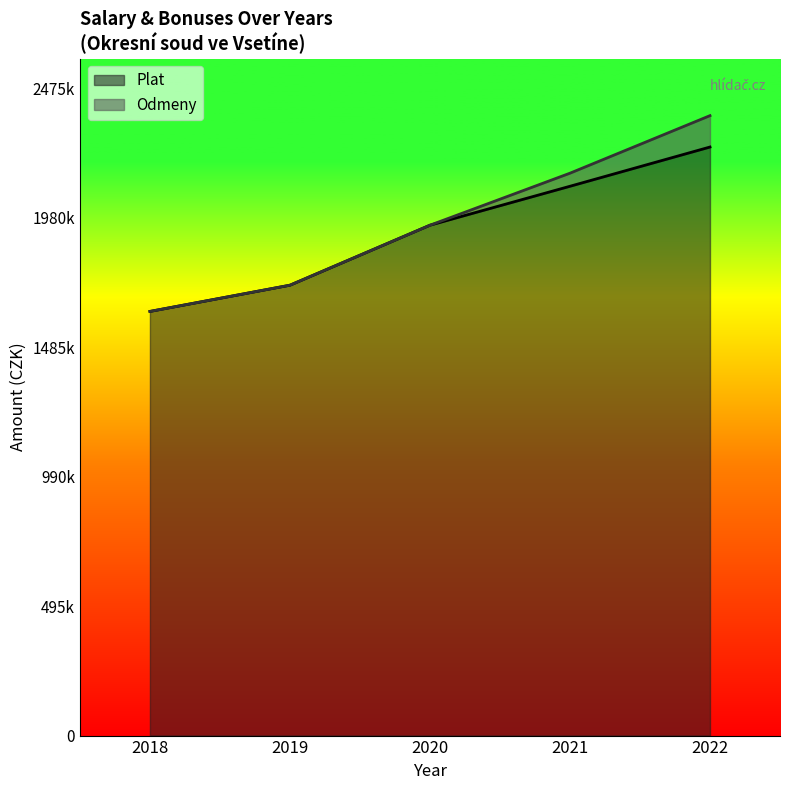

Does the chart display data point markers on the line(s)?

No